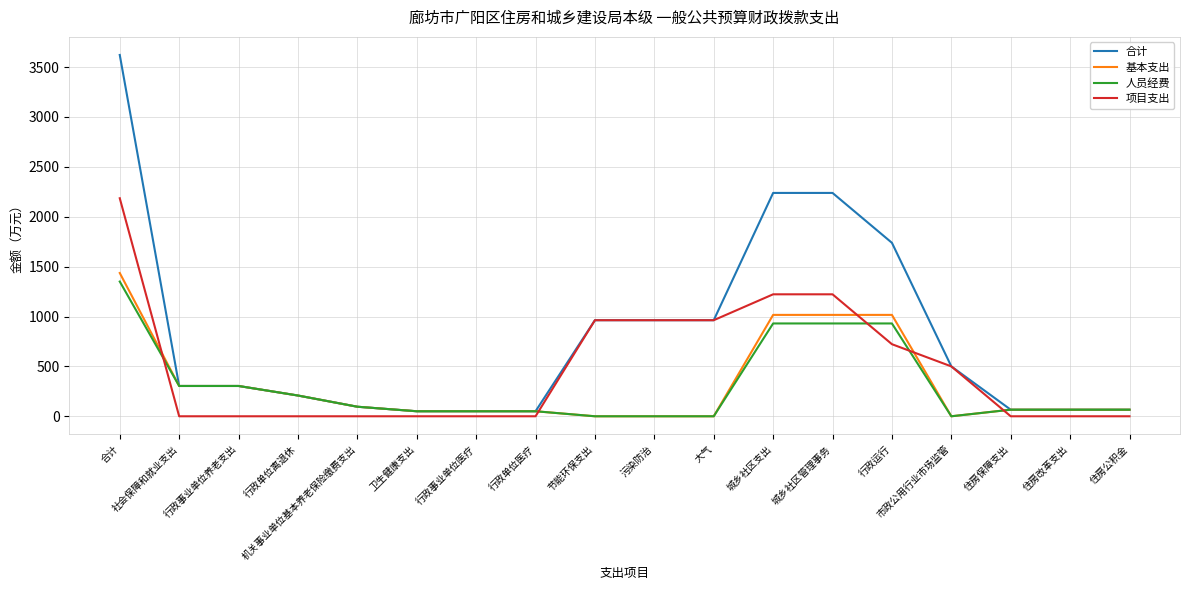

The 人员经费 series shows 1350.5 at 合计. True or false?

True